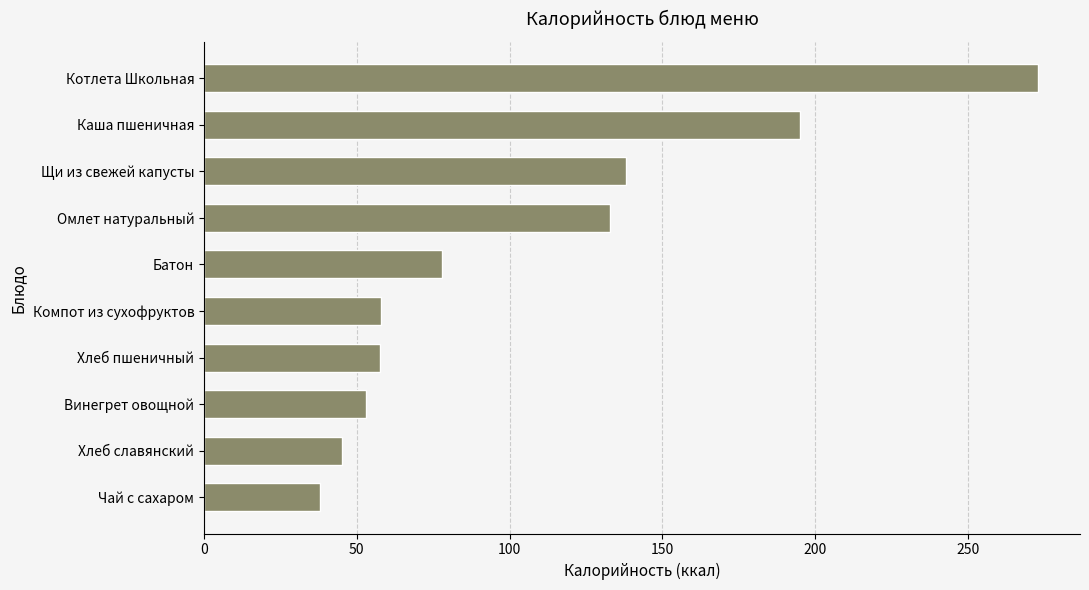

What is the smallest value displayed?

38.0